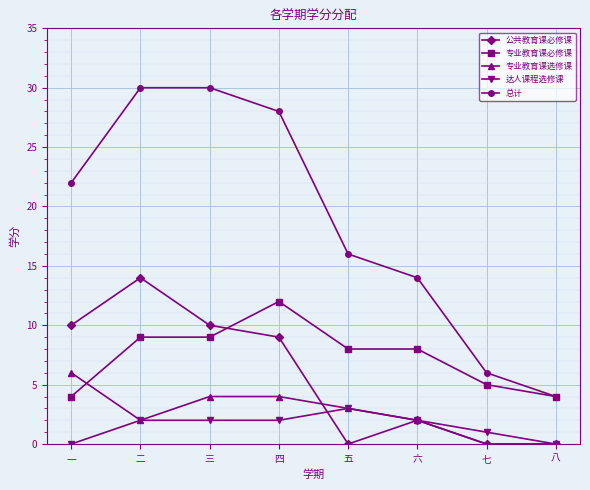

Rank the series by their maximum value, from lowest to highest.

达人课程选修课, 专业教育课选修课, 专业教育课必修课, 公共教育课必修课, 总计